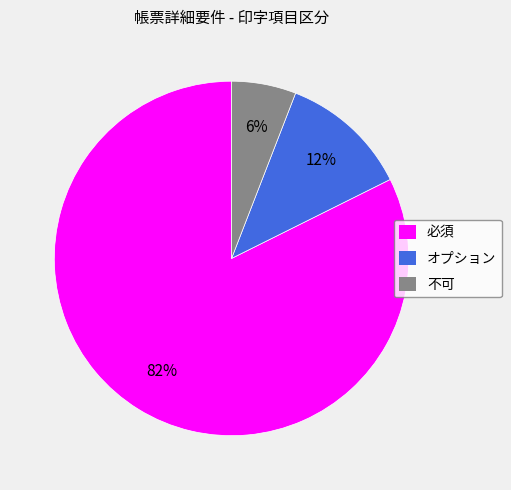

What percentage is the オプション slice, to the nearest percent?

12%